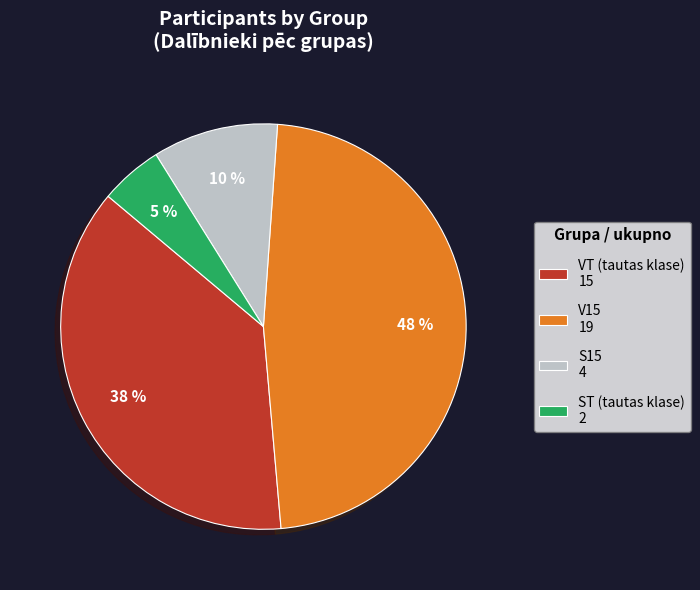

Does any single category account for the majority?

No